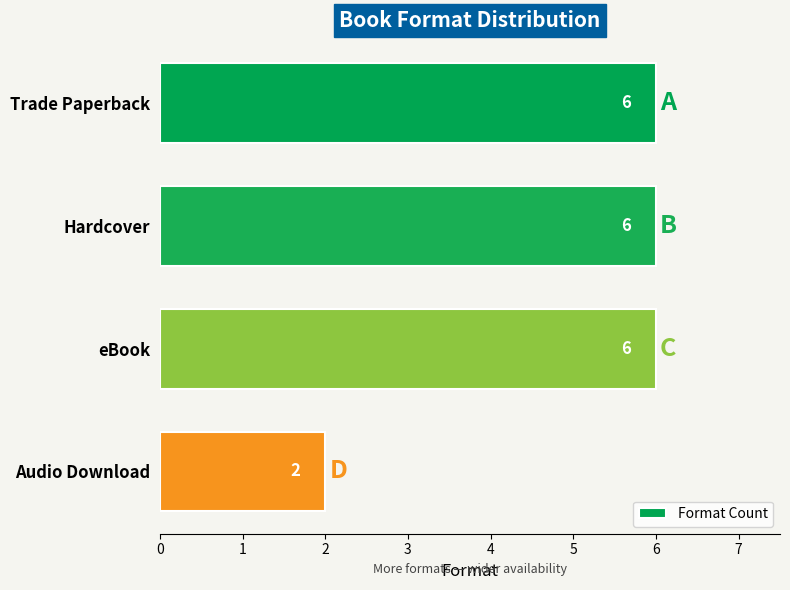

Reading bottom to top, what are all the values shown in this chart?

Audio Download=2	eBook=6	Hardcover=6	Trade Paperback=6